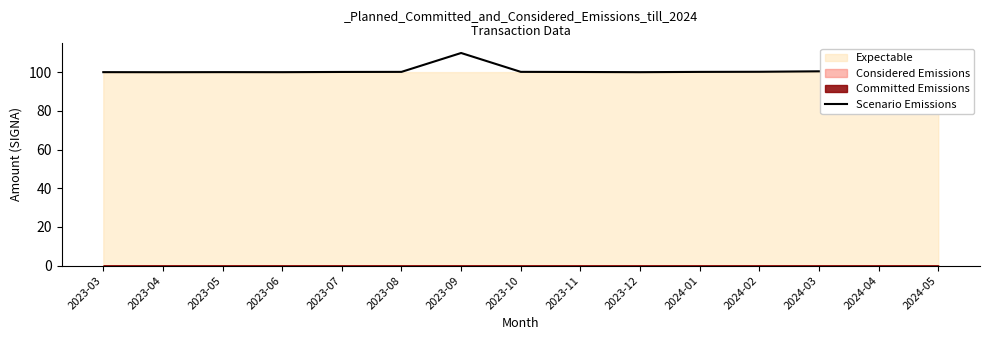

Reading left to right, list all the values displayed in this chart.

2023-03=100.1	2023-04=100.1	2023-05=100.1	2023-06=100.1	2023-07=100.2	2023-08=100.2	2023-09=110.0	2023-10=100.2	2023-11=100.2	2023-12=100.1	2024-01=100.2	2024-02=100.3	2024-03=100.5	2024-04=100.1	2024-05=100.0